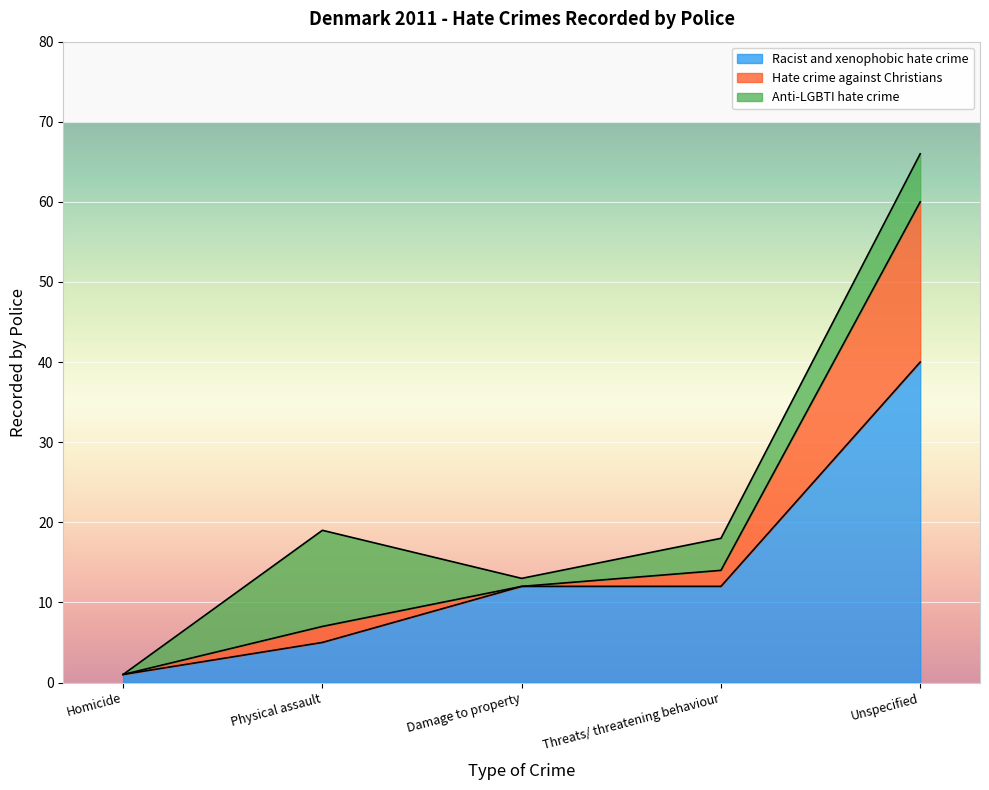

What are all the series names shown in the legend?

Racist and xenophobic hate crime, Hate crime against Christians, Anti-LGBTI hate crime